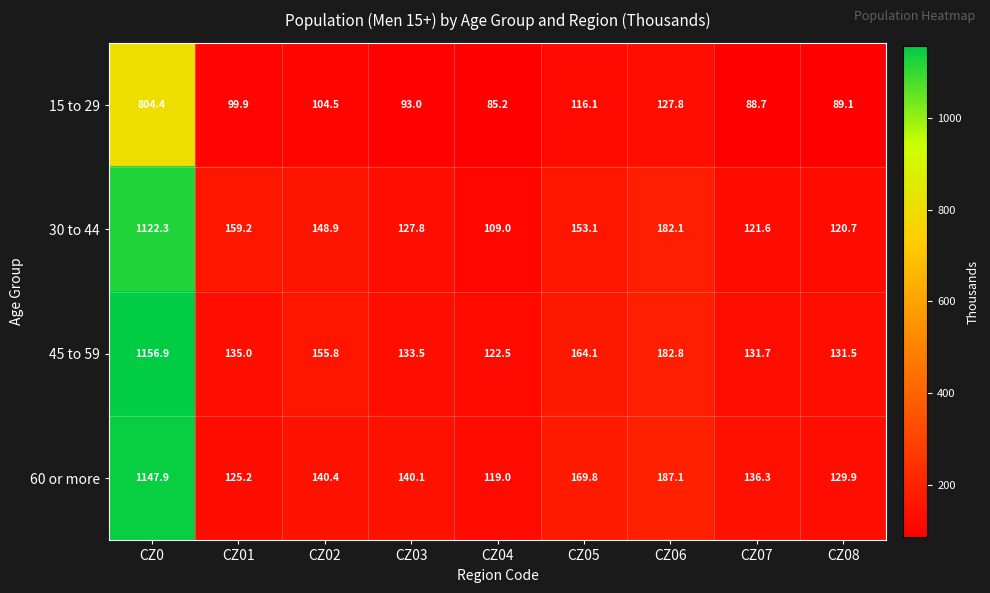

At how many categories does at least one series exceed 217?

1